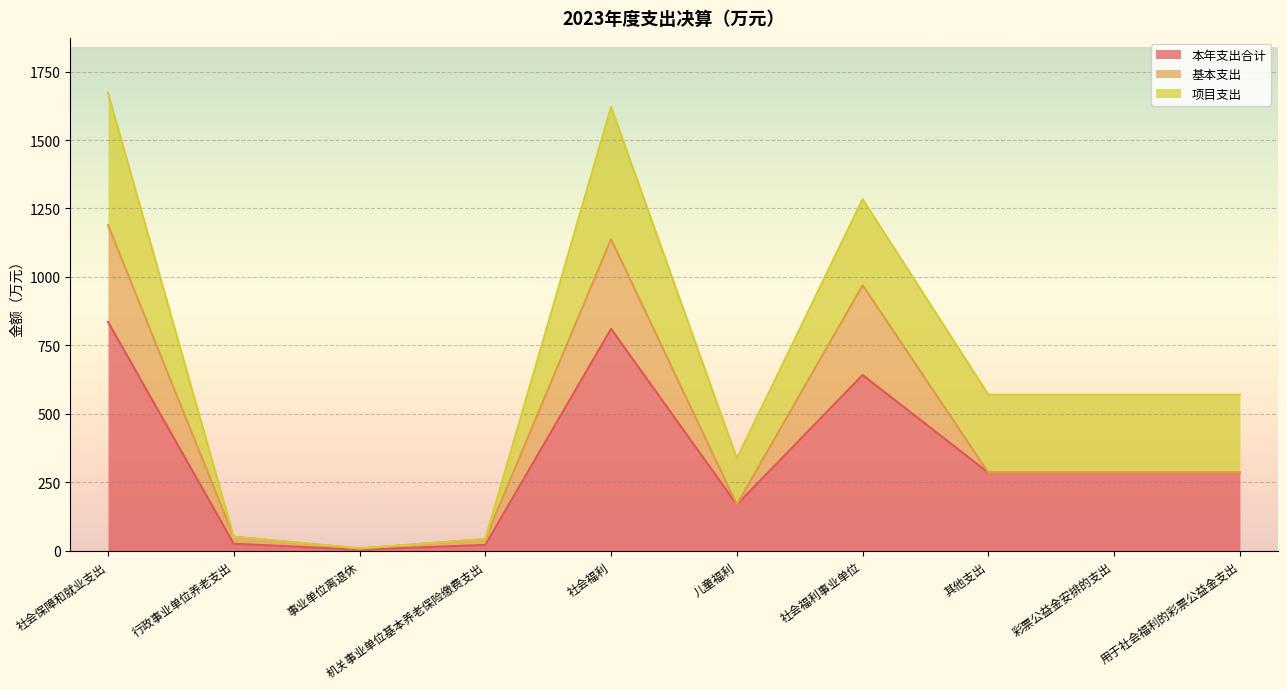

How many lines are shown in the chart?

3